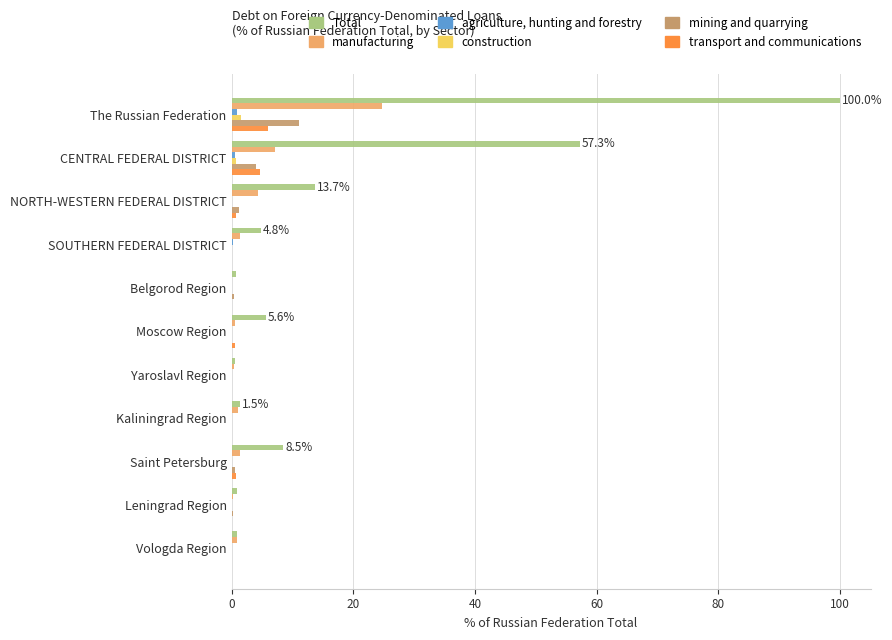

What is the highest value of the transport and communications series?

6.0